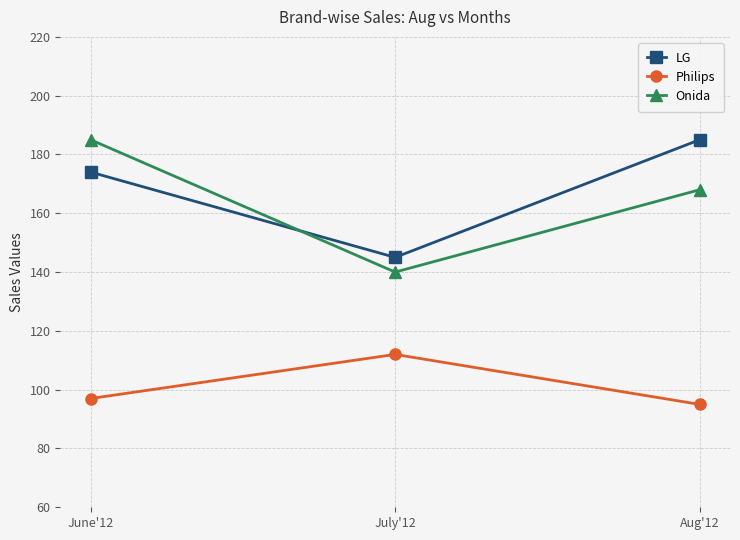

At how many categories does at least one series exceed 135?

3